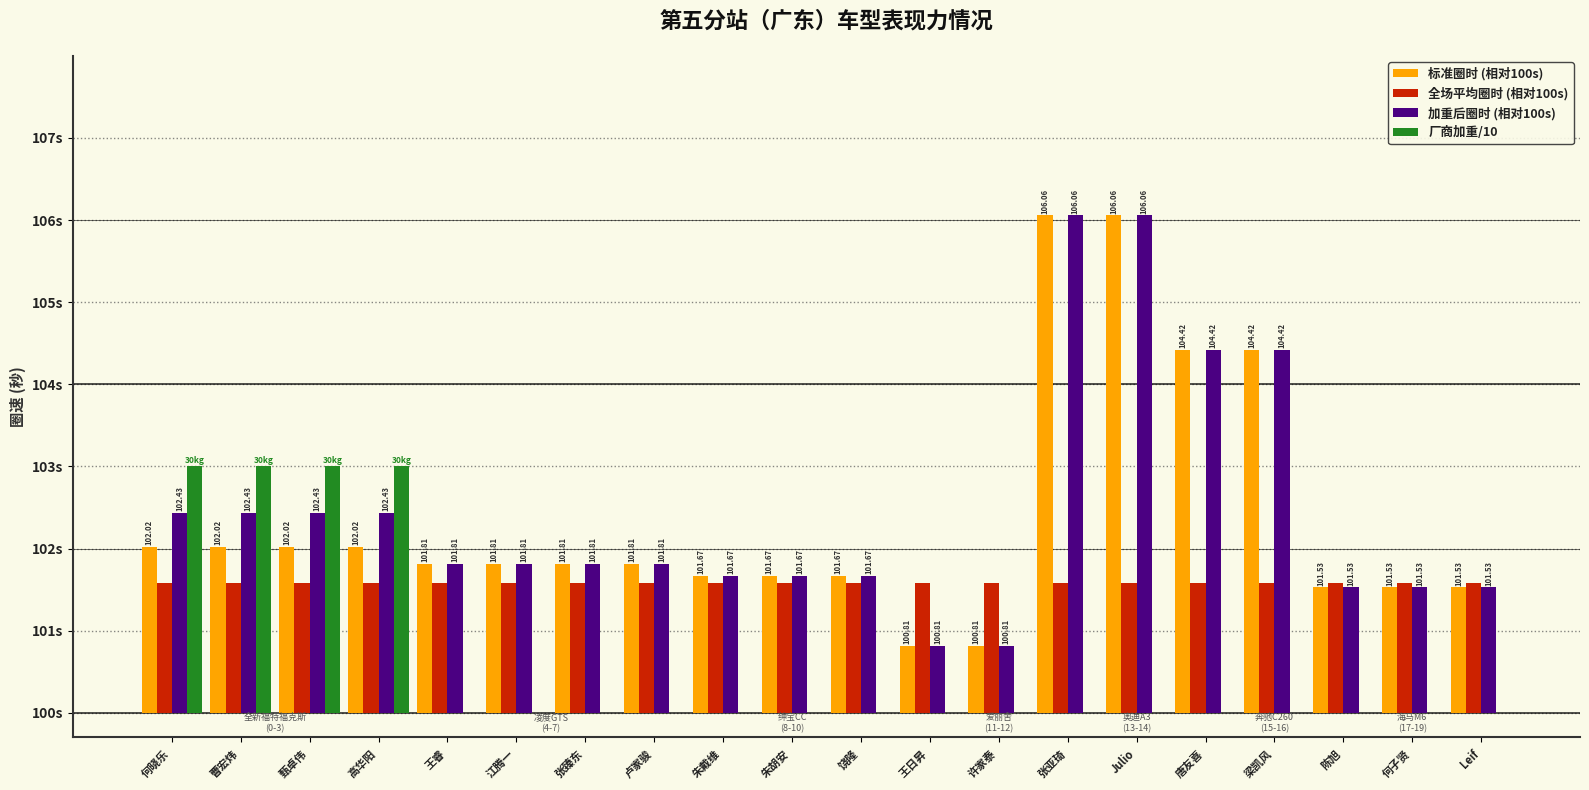

What position from the right is 朱胡安?

11